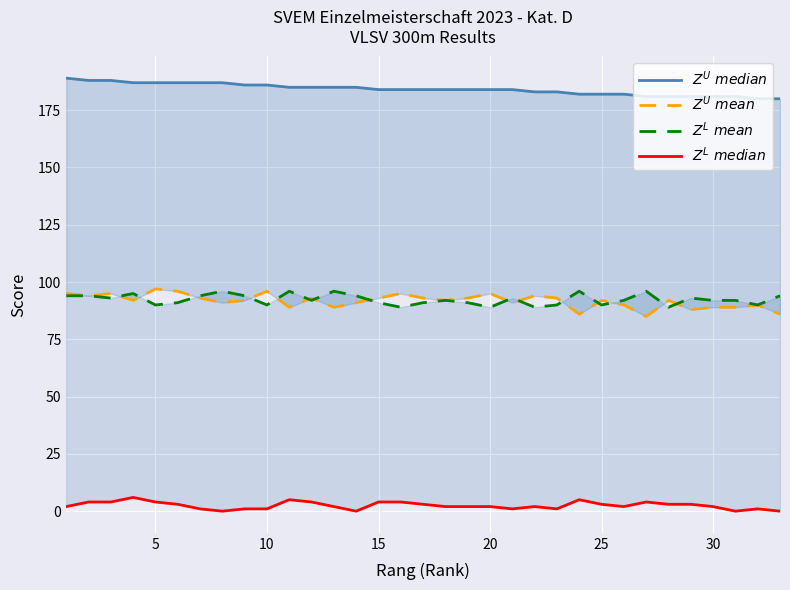

Is this an area chart (filled region under the line)?

No